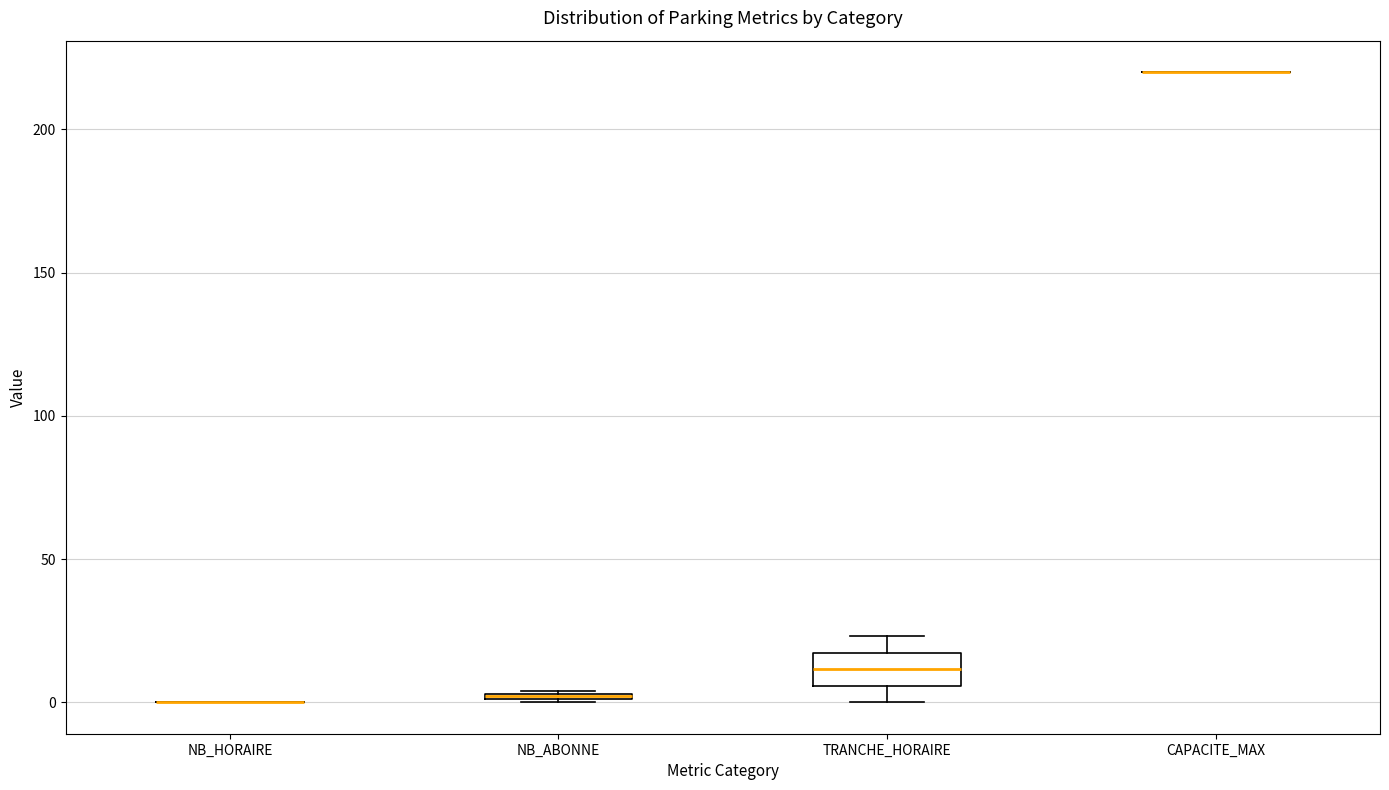

Where does the lower whisker of the box for TRANCHE_HORAIRE end on the y-axis? The values are not printed on the chart, so give them approximately, as read against the axis.

0